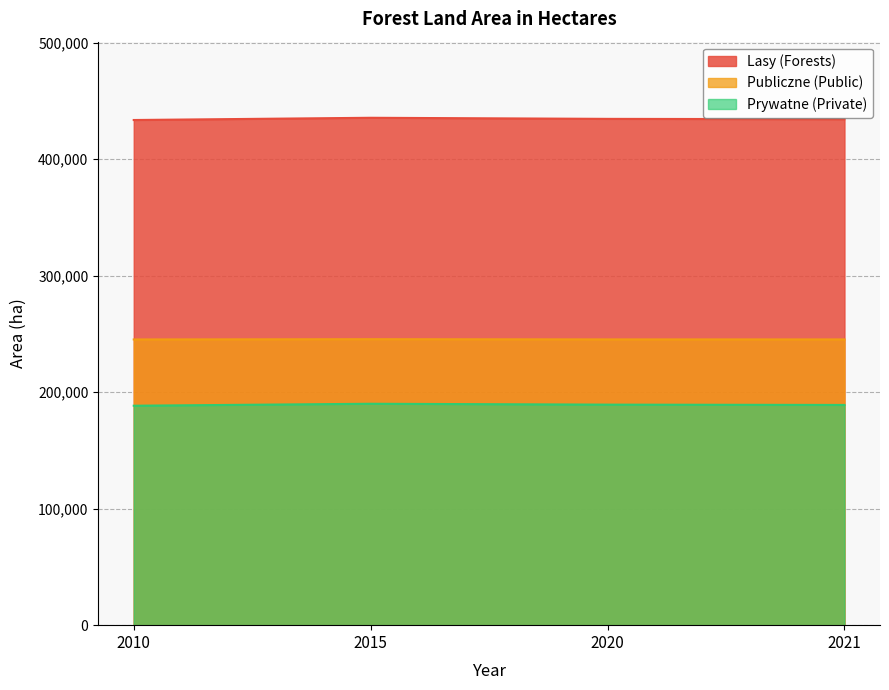

True or false: Lasy (Forests) and Prywatne (Private) cross at least once.

False